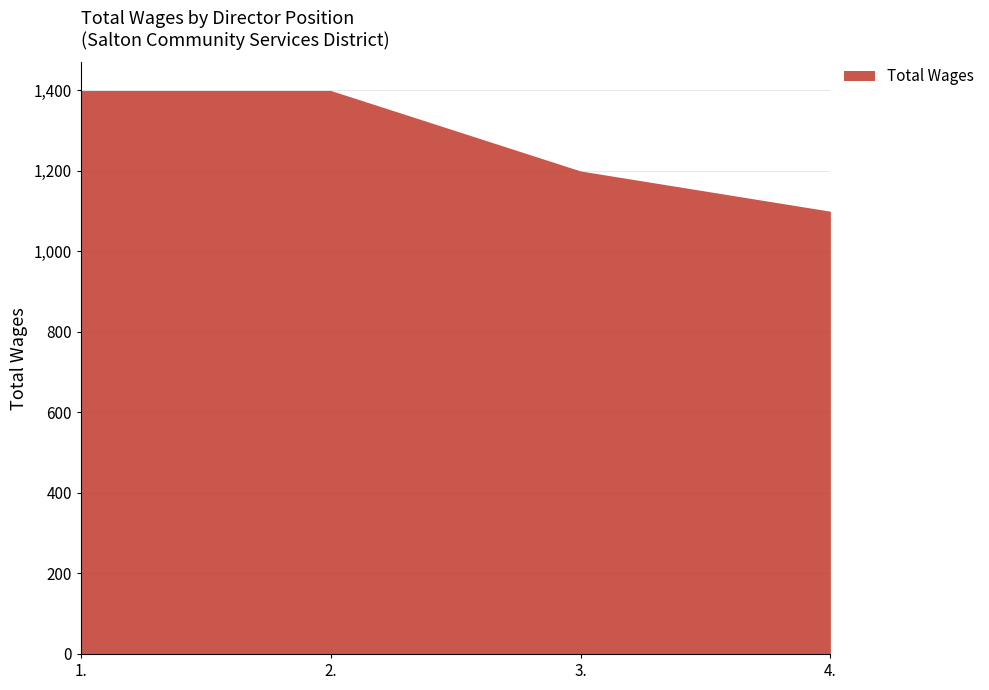

What is the difference between the second highest and minimum values?

300